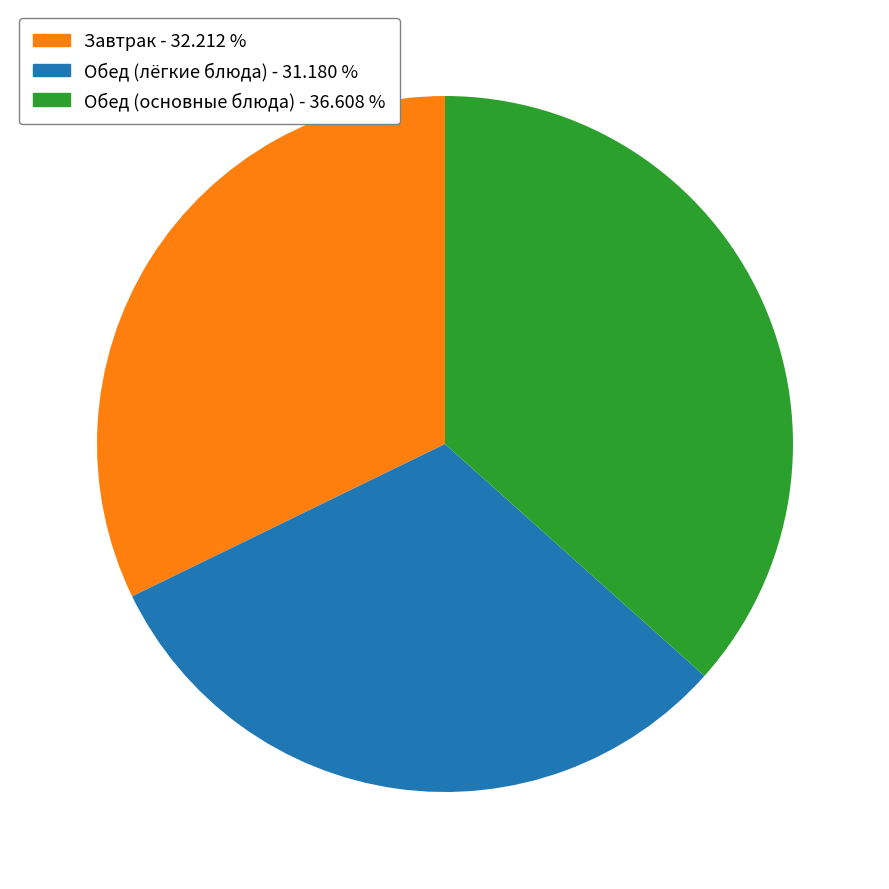

Is there a majority slice in this chart?

No